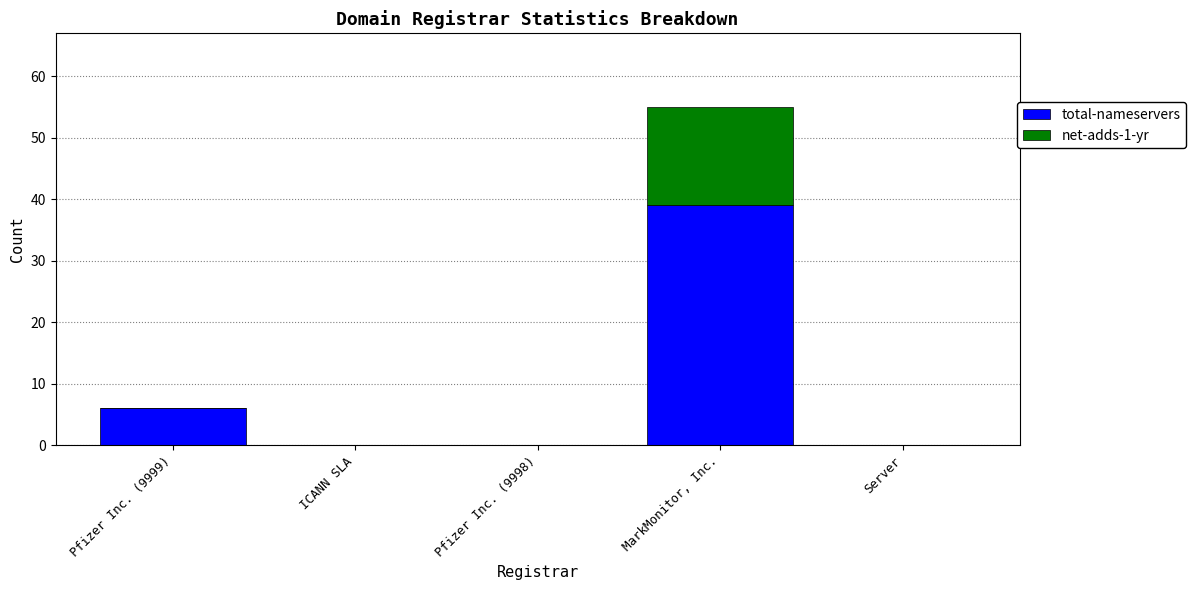

At which category is the sum across all series the highest?

MarkMonitor, Inc.